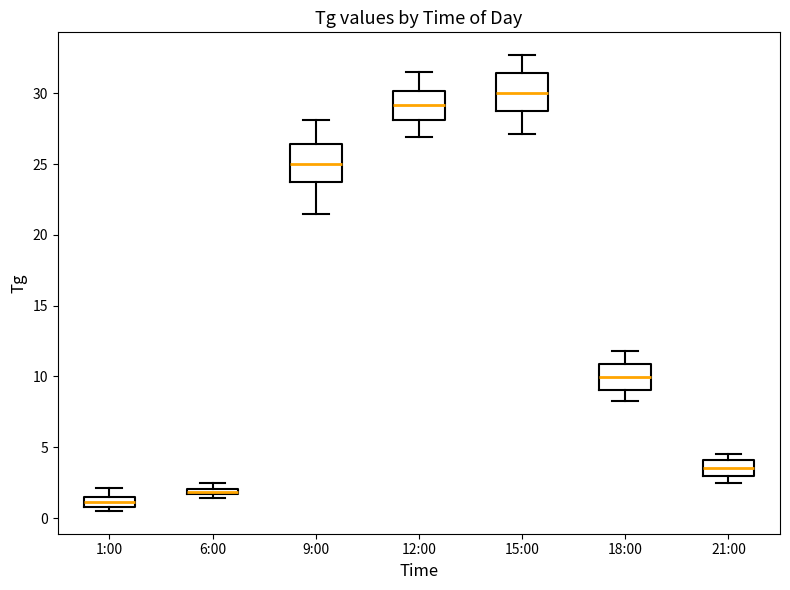

Where does the lower whisker of the box for 12:00 end on the y-axis? The values are not printed on the chart, so give them approximately, as read against the axis.

27.0